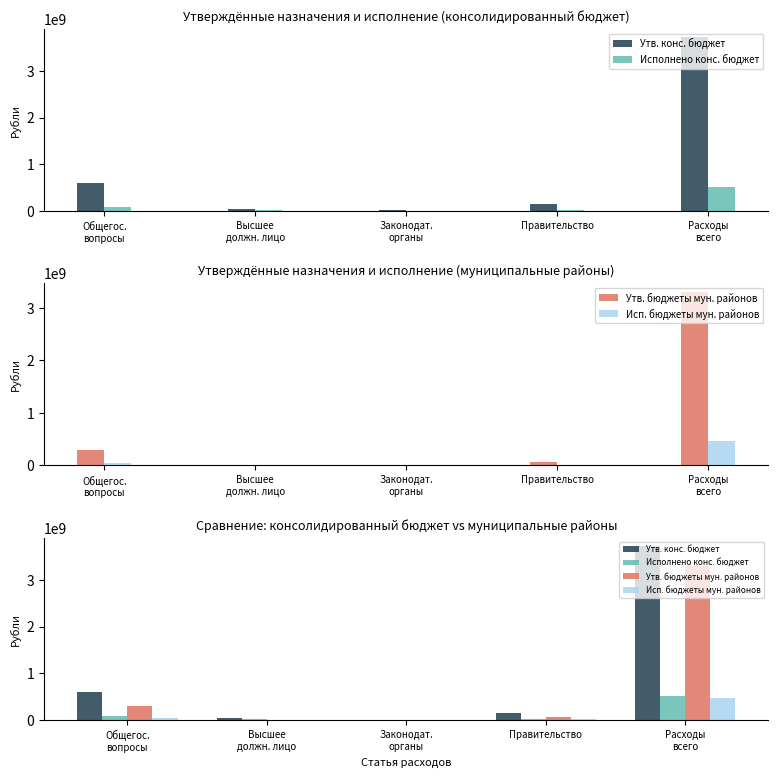

What is the smallest value displayed?

919804.5